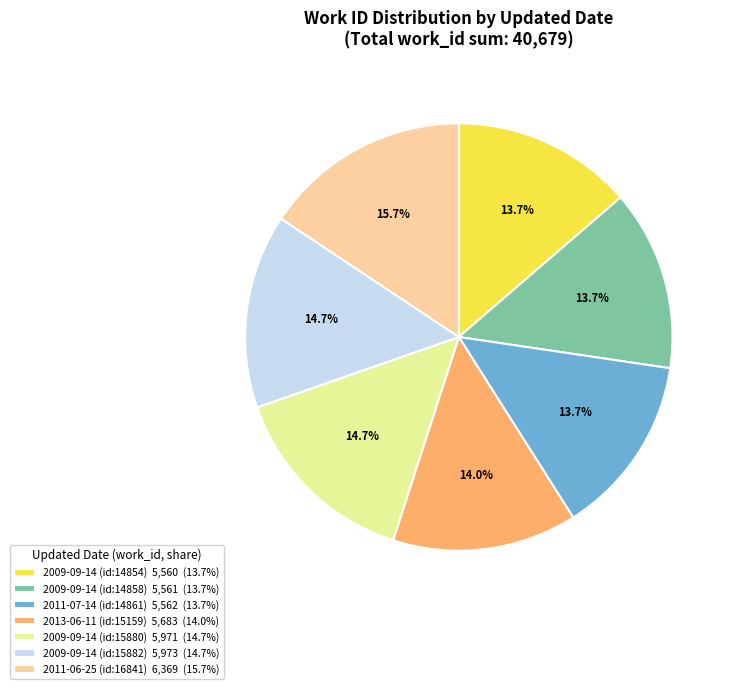

Does 2009-09-14 (id:15882) 5,973 (14.7%) account for over 50% of the chart?

No